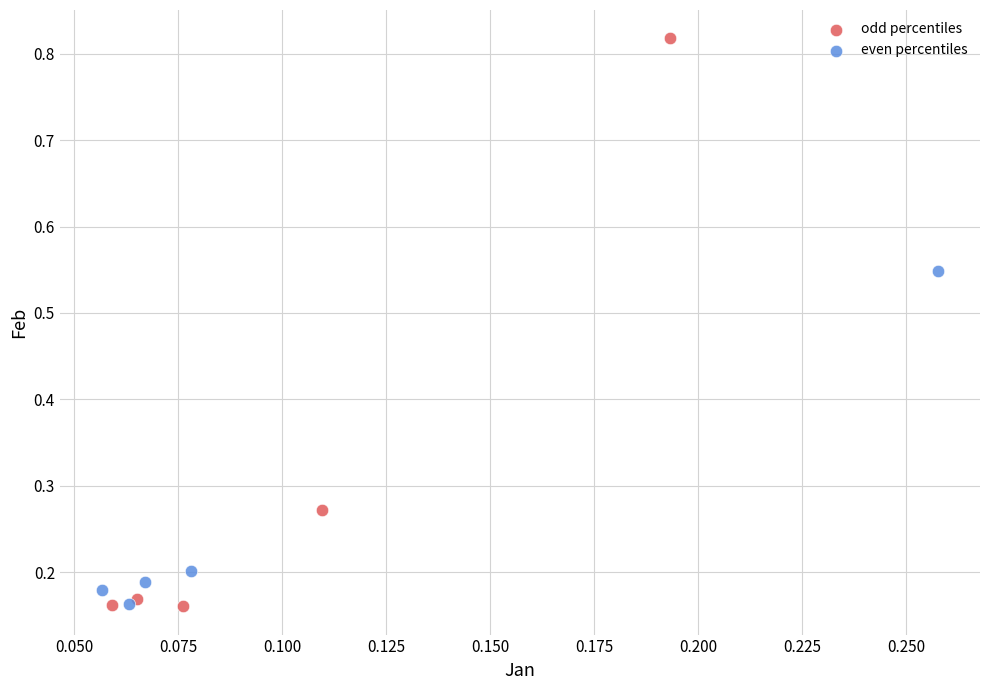

Which series reaches the maximum Y coordinate?

odd percentiles